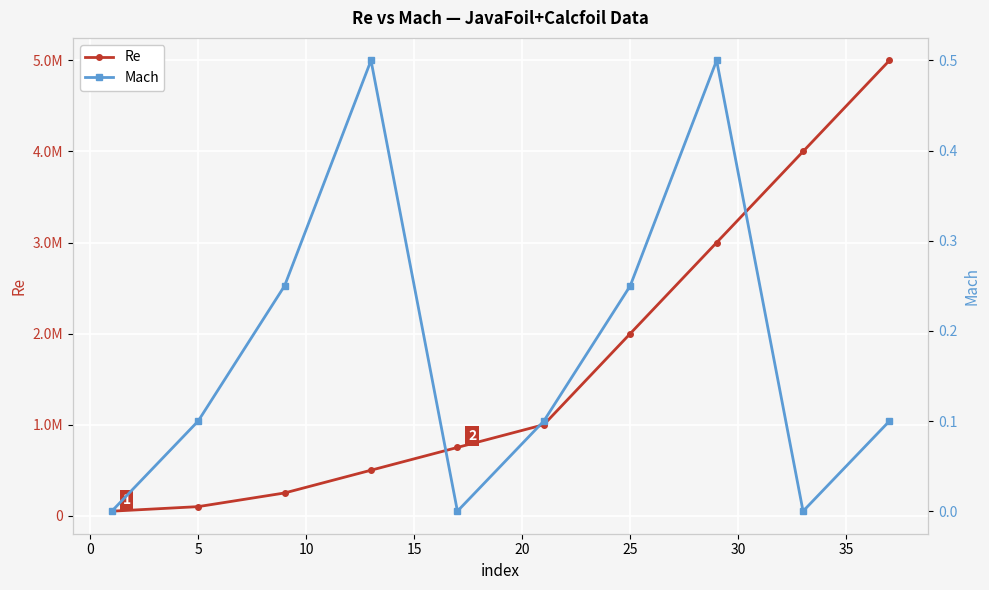

True or false: Re has a value of 2765930.8 at 35.

False